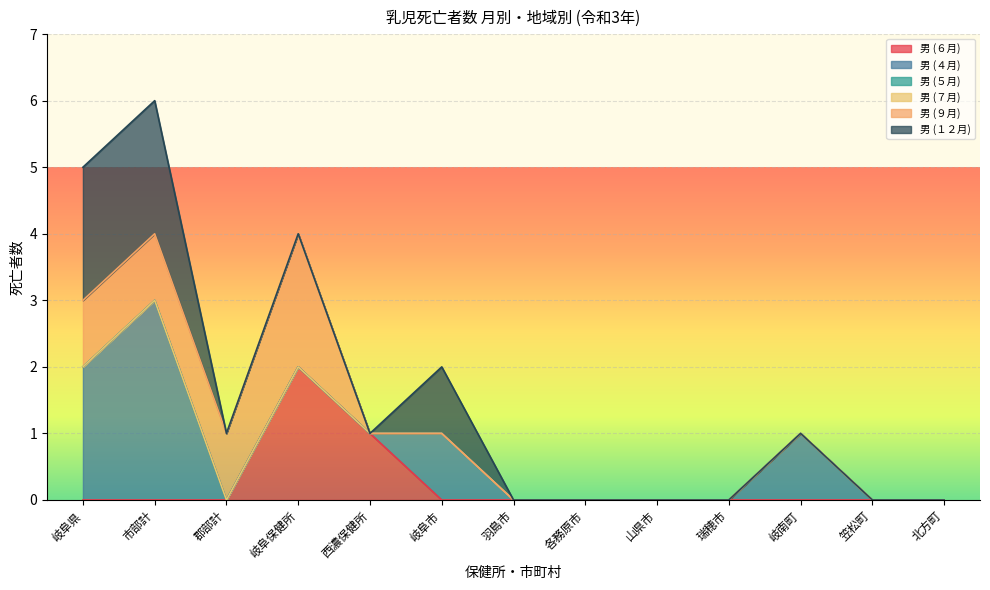

True or false: 男 (６月) and 男 (５月) intersect in this chart.

False